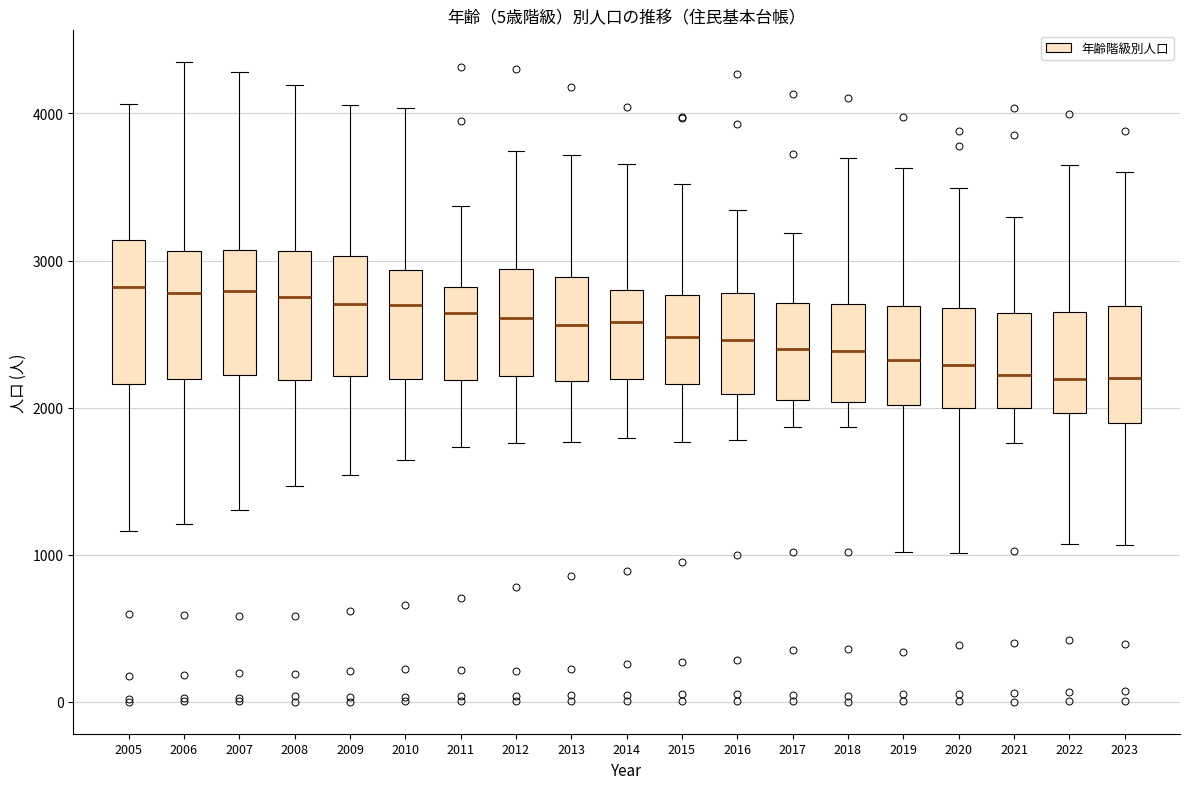

Reading left to right, transcribe this box plot: for each box, give where its median line is, the range the box spans, and where its two whiskers end, as read against the y-axis. The values are not printed on the chart, so give them approximately, as read against the axis.

2005: median 2800, box 2200 to 3100, whiskers 1200 to 4100
2006: median 2800, box 2200 to 3100, whiskers 1200 to 4300
2007: median 2800, box 2200 to 3100, whiskers 1300 to 4300
2008: median 2700, box 2200 to 3100, whiskers 1500 to 4200
2009: median 2700, box 2200 to 3000, whiskers 1500 to 4100
2010: median 2700, box 2200 to 2900, whiskers 1600 to 4000
2011: median 2600, box 2200 to 2800, whiskers 1700 to 3400
2012: median 2600, box 2200 to 2900, whiskers 1800 to 3700
2013: median 2600, box 2200 to 2900, whiskers 1800 to 3700
2014: median 2600, box 2200 to 2800, whiskers 1800 to 3700
2015: median 2500, box 2200 to 2800, whiskers 1800 to 3500
2016: median 2500, box 2100 to 2800, whiskers 1800 to 3300
2017: median 2400, box 2100 to 2700, whiskers 1900 to 3200
2018: median 2400, box 2000 to 2700, whiskers 1900 to 3700
2019: median 2300, box 2000 to 2700, whiskers 1000 to 3600
2020: median 2300, box 2000 to 2700, whiskers 1000 to 3500
2021: median 2200, box 2000 to 2600, whiskers 1800 to 3300
2022: median 2200, box 2000 to 2700, whiskers 1100 to 3700
2023: median 2200, box 1900 to 2700, whiskers 1100 to 3600